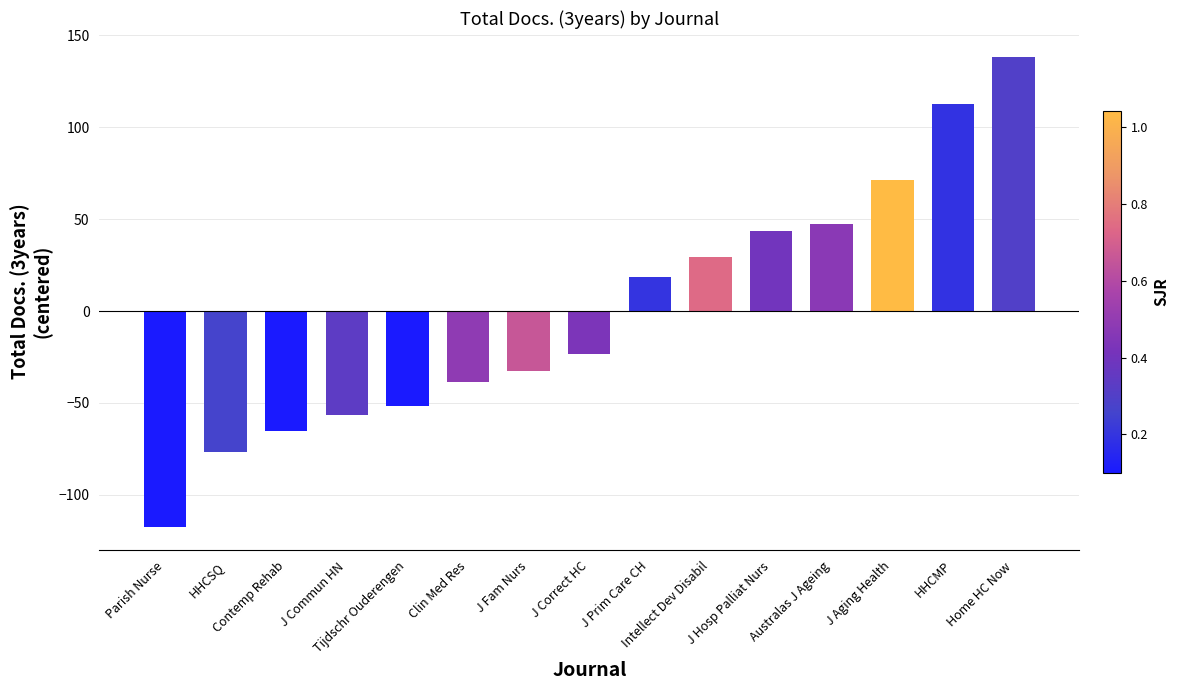

Rank the categories by value from lowest to highest.

Parish Nurse, HHCSQ, Contemp Rehab, J Commun HN, Tijdschr Ouderengen, Clin Med Res, J Fam Nurs, J Correct HC, J Prim Care CH, Intellect Dev Disabil, J Hosp Palliat Nurs, Australas J Ageing, J Aging Health, HHCMP, Home HC Now